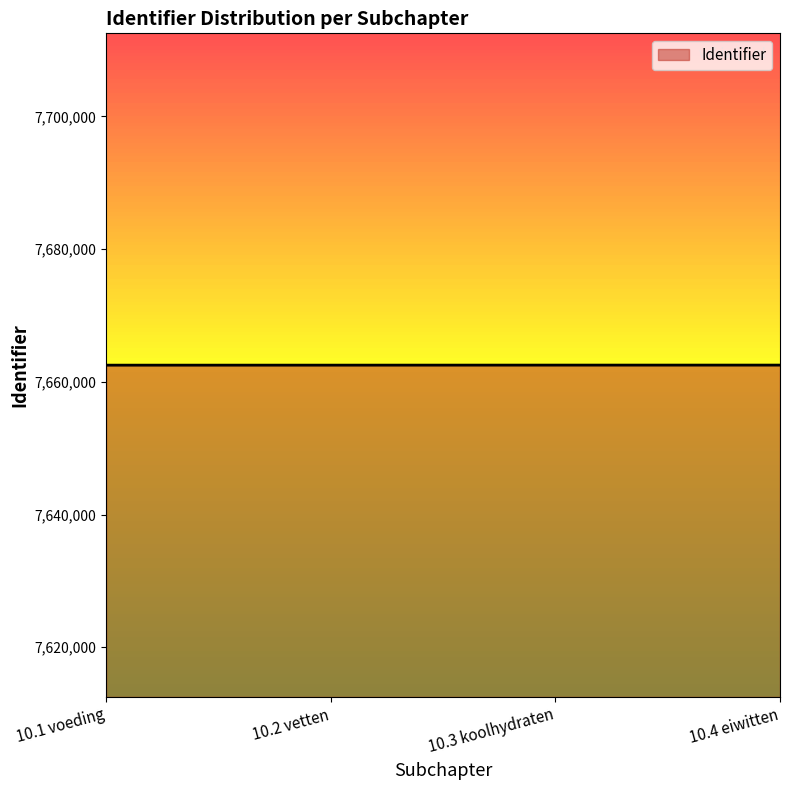

Count the values in the range 7662513 to 7662520.

3